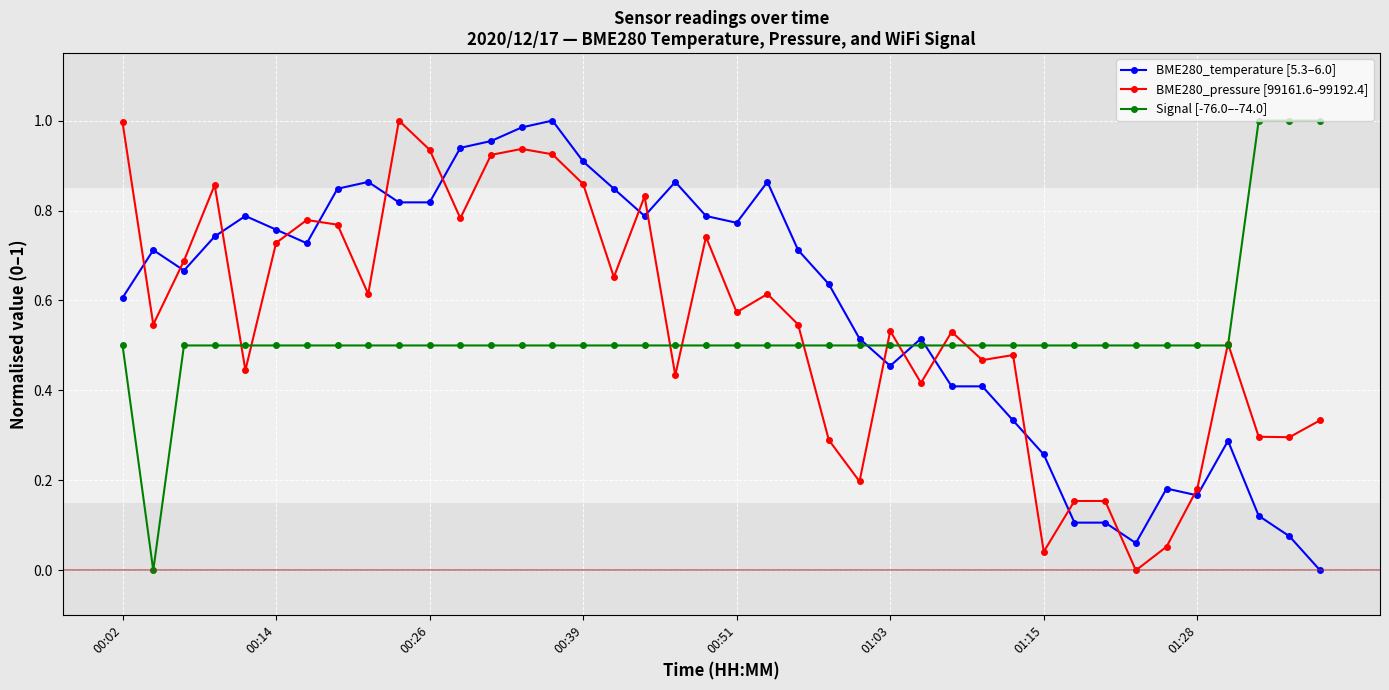

Which series ends up on top after the final intersection of BME280_temperature [5.3–6.0] and BME280_pressure [99161.6–99192.4]?

BME280_pressure [99161.6–99192.4]